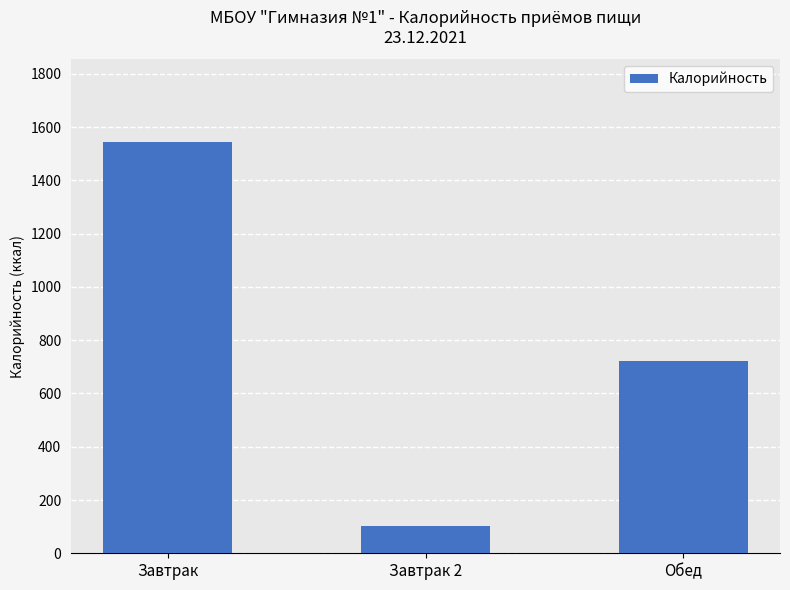

What is the minimum value shown in the chart?

102.9